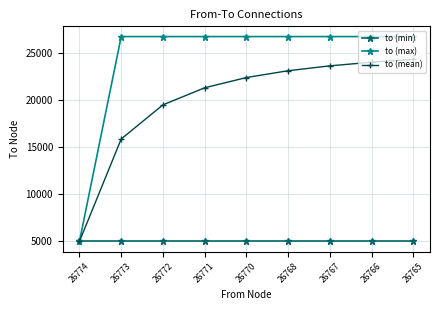

What is the sum of the to (min) values at 26774 and 26771?

9884.0